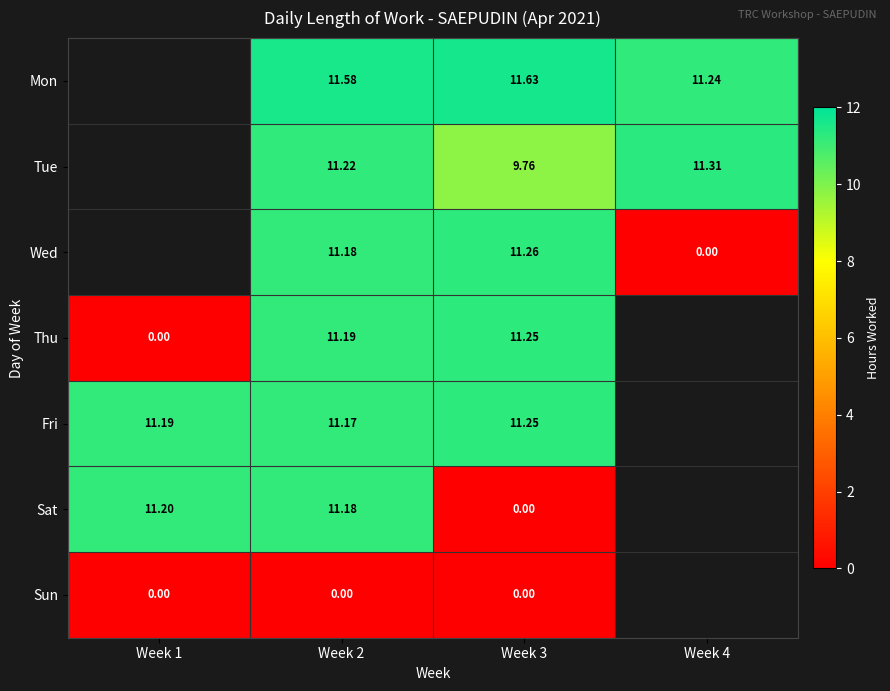

The Thu series shows -5.7 at Week 1. True or false?

False